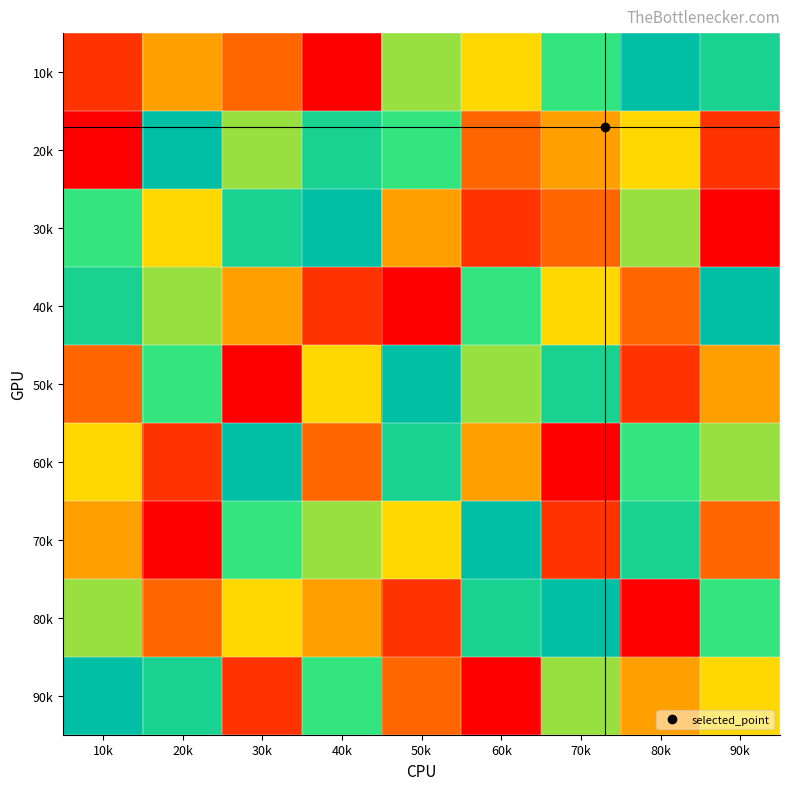

Reading right to left, extract all data points from this chart.

10k: 90k=8	80k=9	70k=7	60k=5	50k=6	40k=1	30k=3	20k=4	10k=2
20k: 90k=2	80k=5	70k=4	60k=3	50k=7	40k=8	30k=6	20k=9	10k=1
30k: 90k=1	80k=6	70k=3	60k=2	50k=4	40k=9	30k=8	20k=5	10k=7
40k: 90k=9	80k=3	70k=5	60k=7	50k=1	40k=2	30k=4	20k=6	10k=8
50k: 90k=4	80k=2	70k=8	60k=6	50k=9	40k=5	30k=1	20k=7	10k=3
60k: 90k=6	80k=7	70k=1	60k=4	50k=8	40k=3	30k=9	20k=2	10k=5
70k: 90k=3	80k=8	70k=2	60k=9	50k=5	40k=6	30k=7	20k=1	10k=4
80k: 90k=7	80k=1	70k=9	60k=8	50k=2	40k=4	30k=5	20k=3	10k=6
90k: 90k=5	80k=4	70k=6	60k=1	50k=3	40k=7	30k=2	20k=8	10k=9